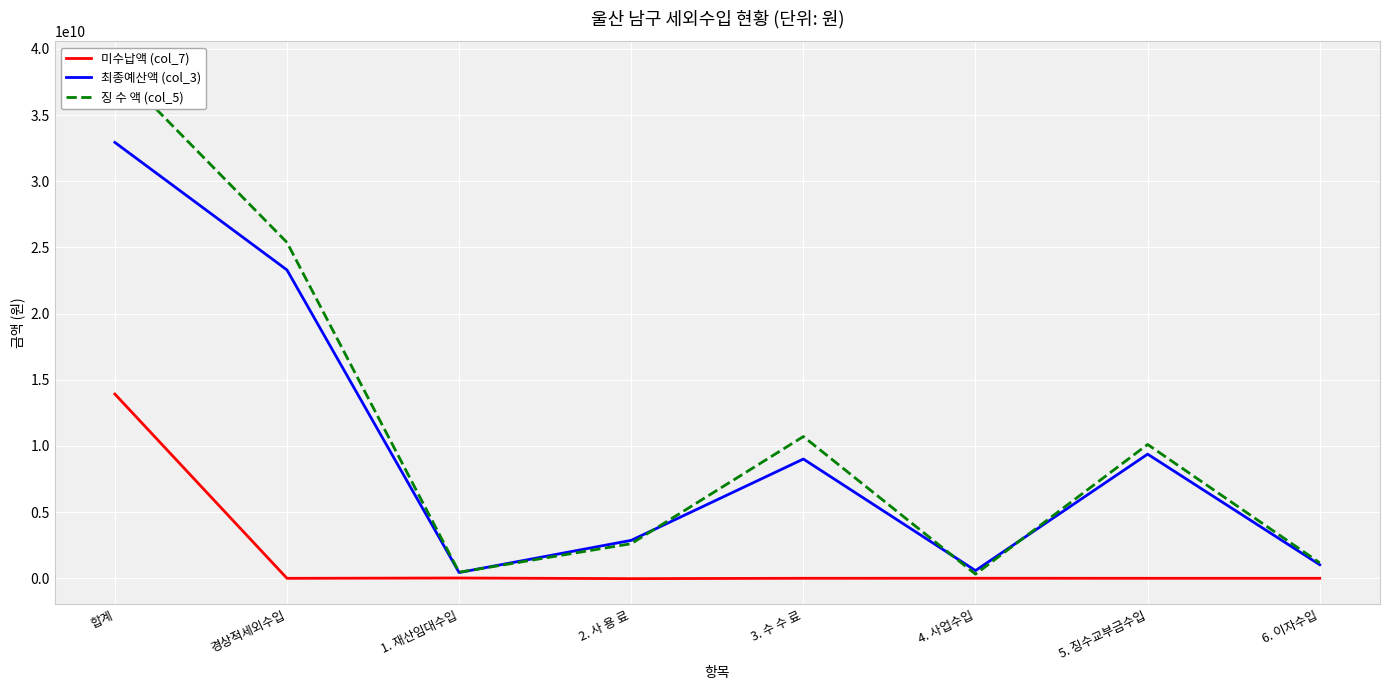

What is the difference between the 징 수 액 (col_5) values at 1. 재산임대수입 and 6. 이자수입?

711185709